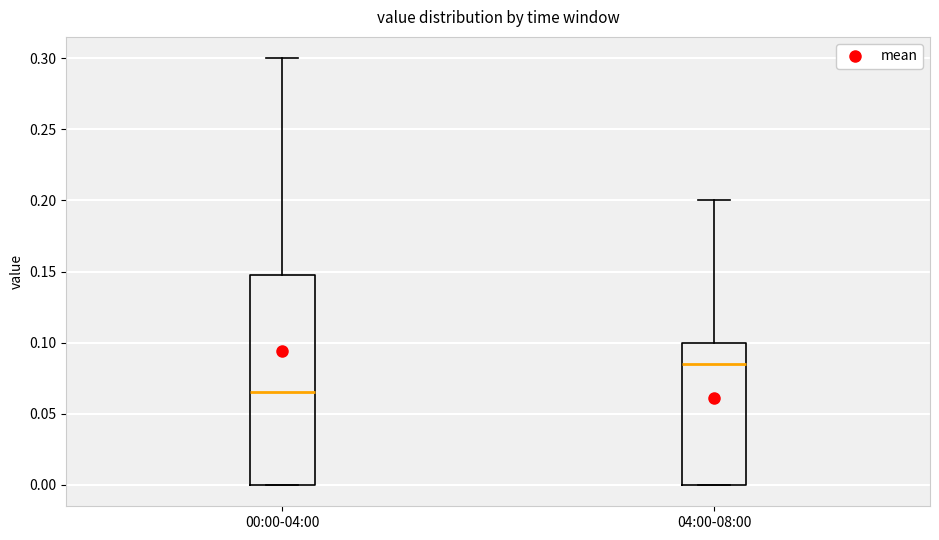

Where does the median line of the box for 04:00-08:00 sit on the y-axis? The values are not printed on the chart, so give them approximately, as read against the axis.

0.085